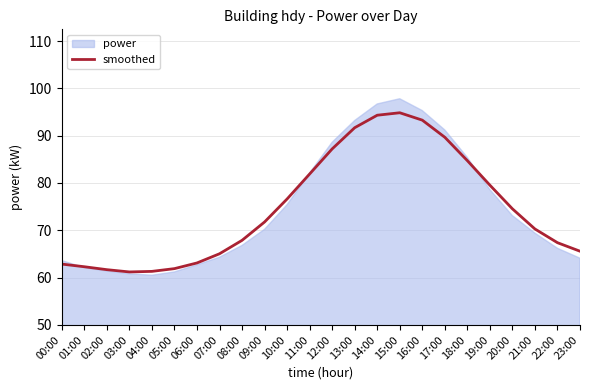

Reading left to right, what are all the values shown in this chart?

62.9	62.3	61.7	61.2	61.3	61.9	63.1	65.0	67.9	71.8	76.6	81.9	87.2	91.7	94.3	94.8	93.3	89.7	84.7	79.5	74.5	70.3	67.4	65.6